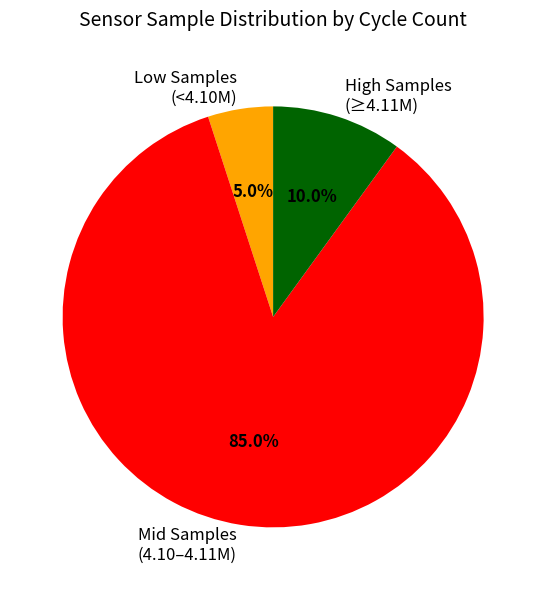

Which slice is the smallest?

Low Samples (<4.10M)